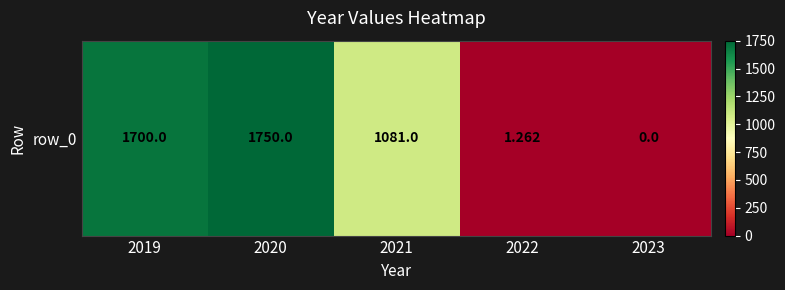

List the labels in order of value, smallest first.

2023, 2022, 2021, 2019, 2020